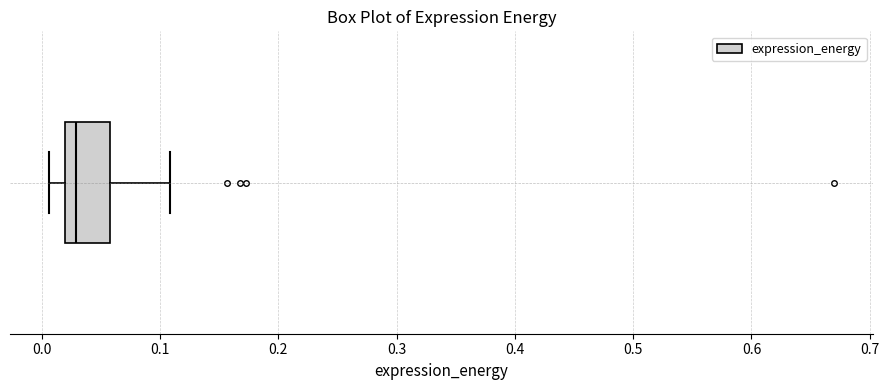

Read this box plot against the x-axis: the position of the median line, the range covered by the box, and the ends of both whiskers. The values are not printed on the chart, so give them approximately, as read against the axis.

median 0.03, box 0.02 to 0.06, whiskers 0.01 to 0.11